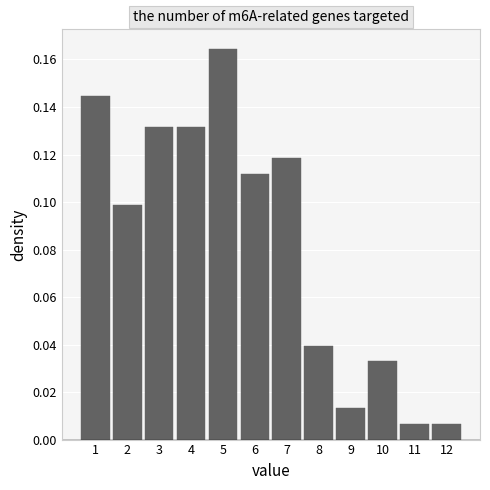

Over which range of the x-axis is the bar tallest?

4.5 to 5.5